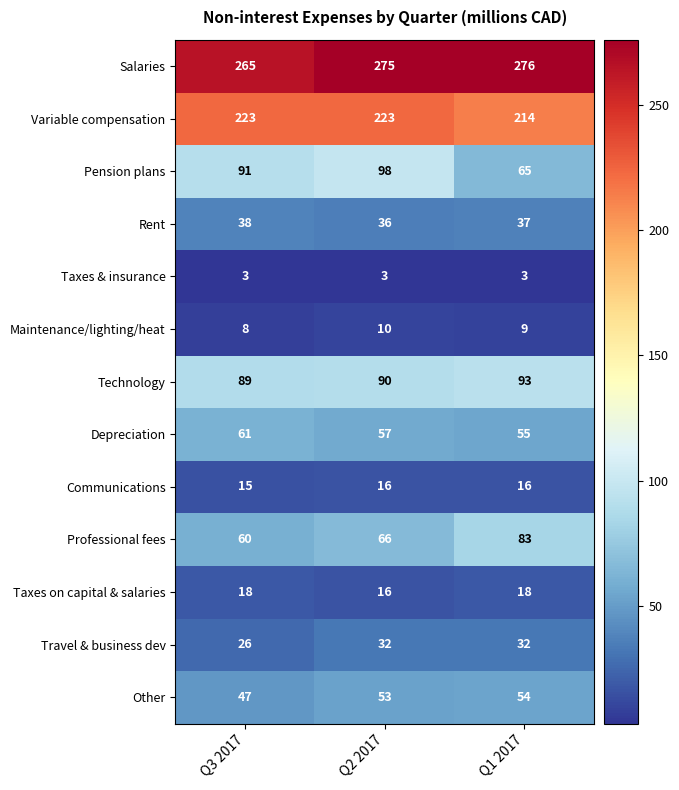

How many Technology values are between 89 and 93?

3